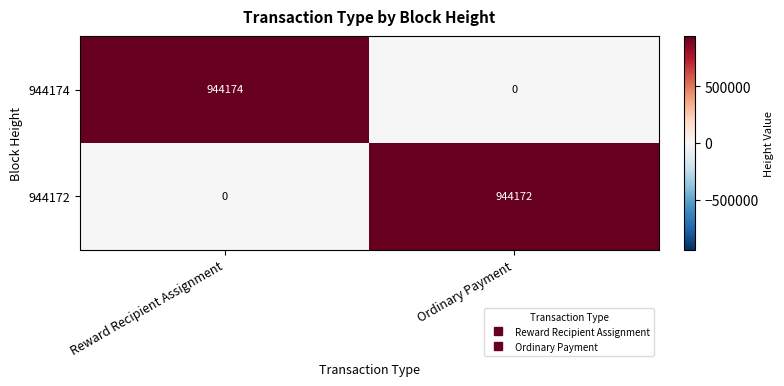

How many data points does each series have?

2